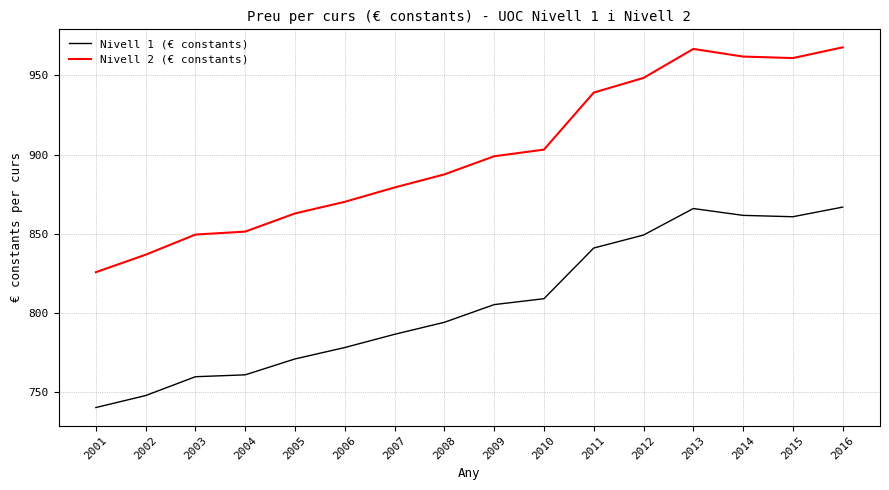

True or false: Nivell 1 (€ constants) and Nivell 2 (€ constants) intersect in this chart.

False